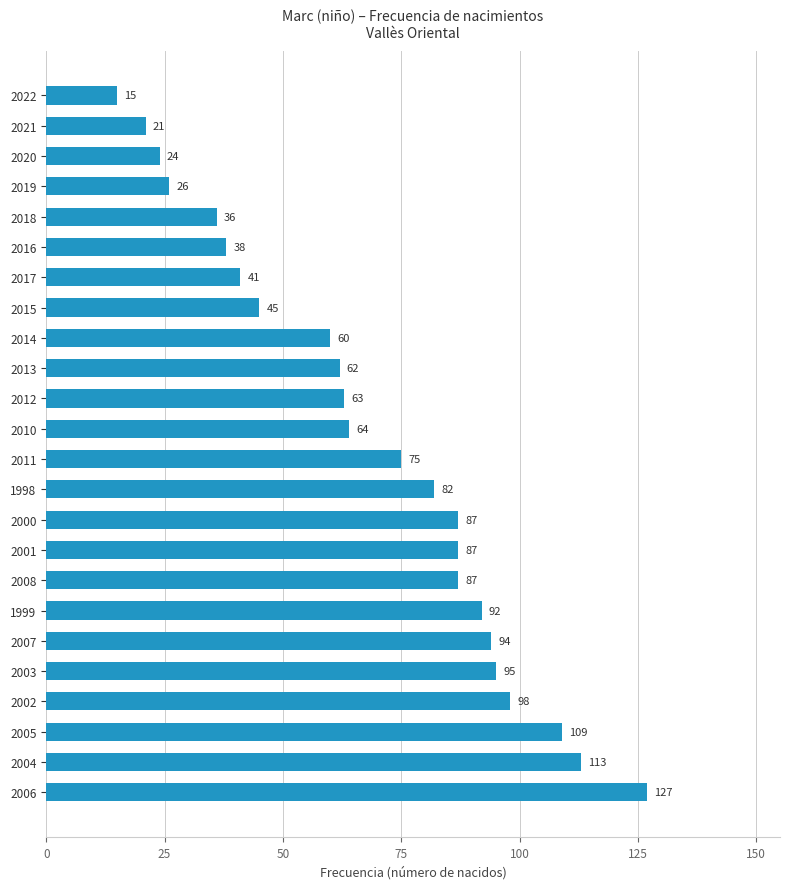

The value at 1999 is 92. True or false?

True